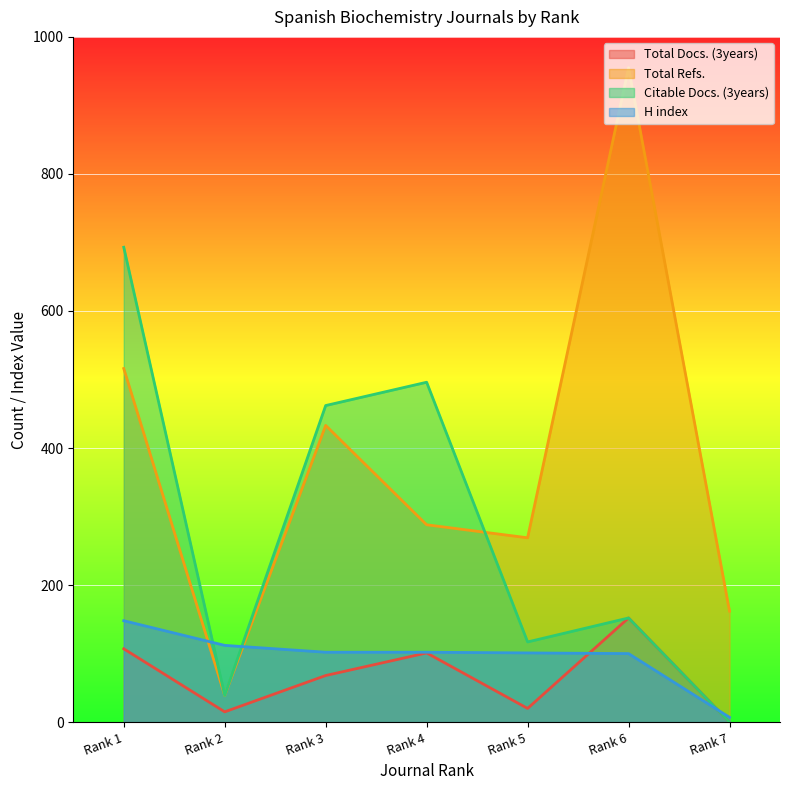

What is the total value across all series at Rank 3?

1065